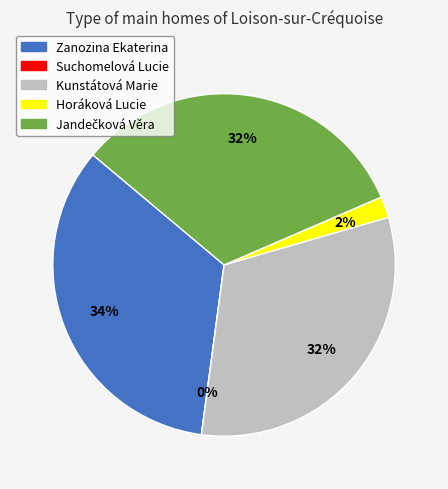

Which has a higher value, Suchomelová Lucie or Kunstátová Marie?

Kunstátová Marie